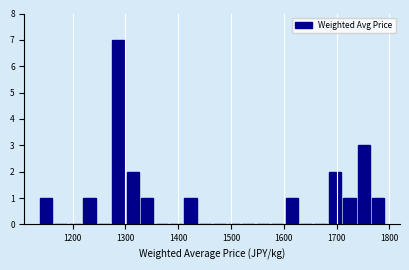

Around what value on the x-axis is the tallest bar? Give the approximate position of its centre, as read against the axis.

1290